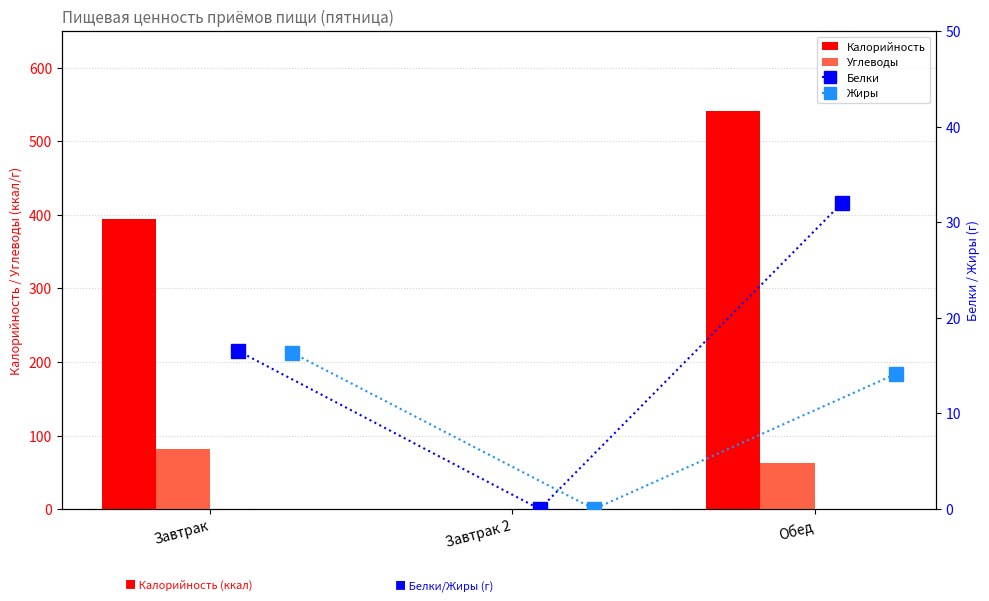

How many values in the Углеводы series are below 62?

1